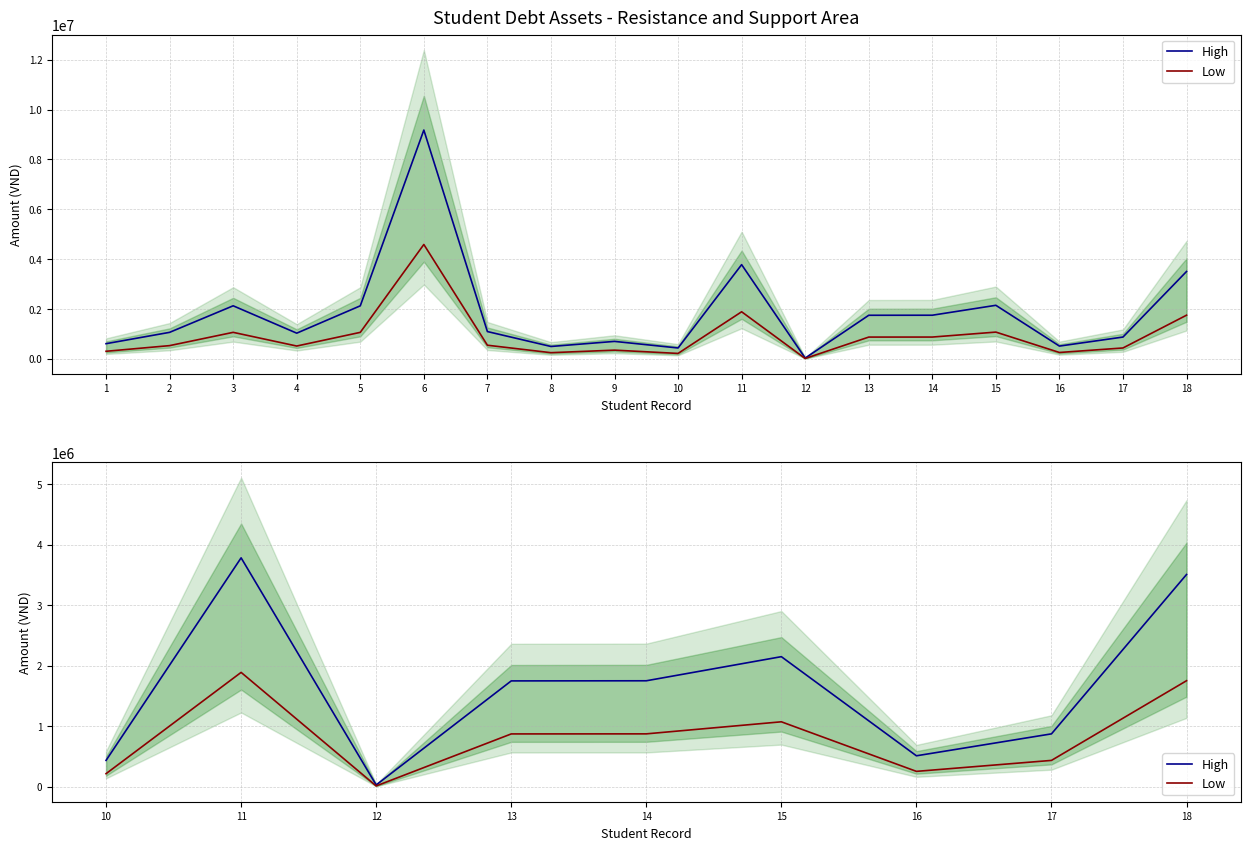

True or false: High and Low cross at least once.

False